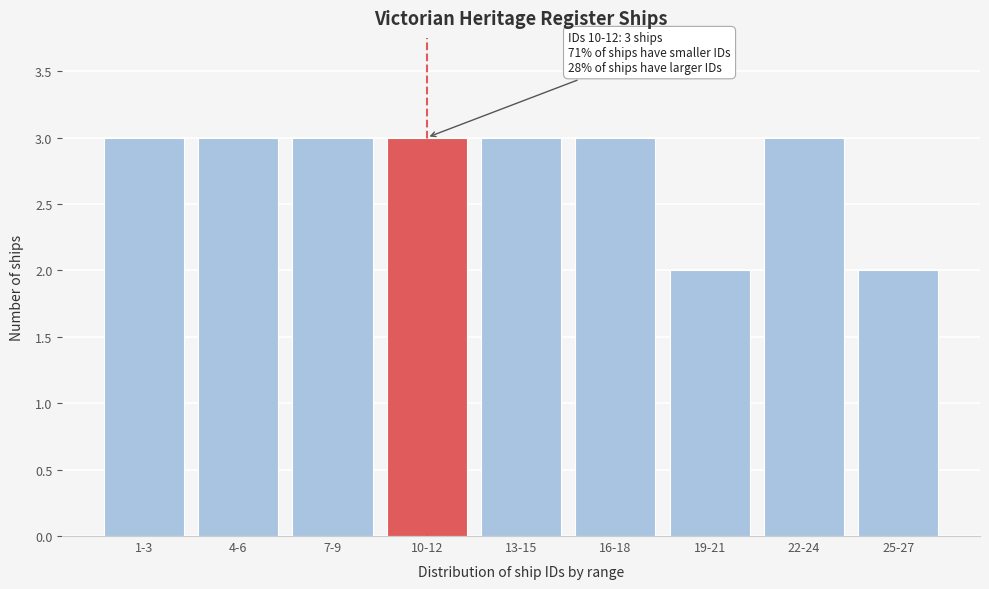

Reading right to left, what are all the values shown in this chart?

2	3	2	3	3	3	3	3	3